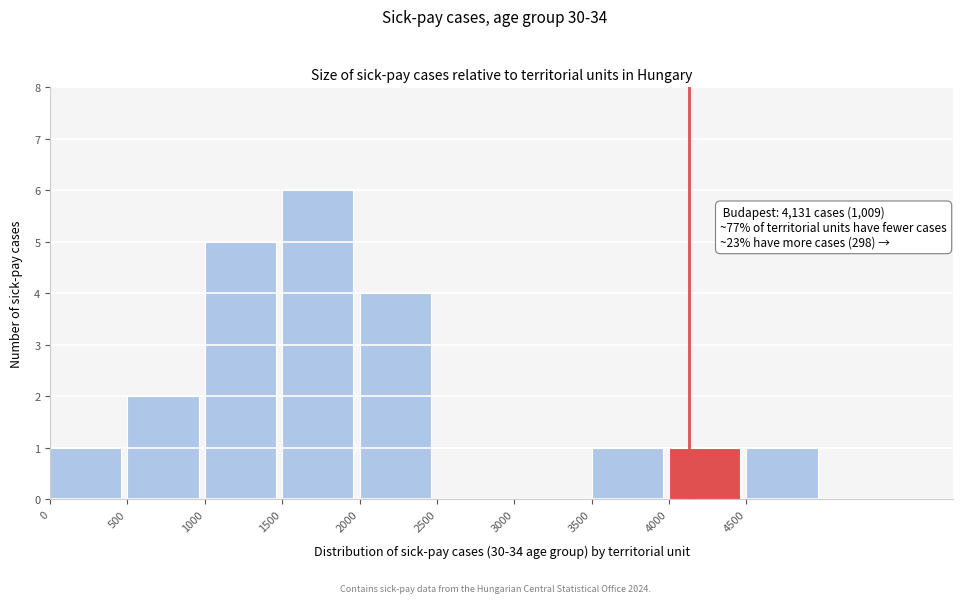

Over which range of the x-axis is the bar tallest?

1500 to 2000